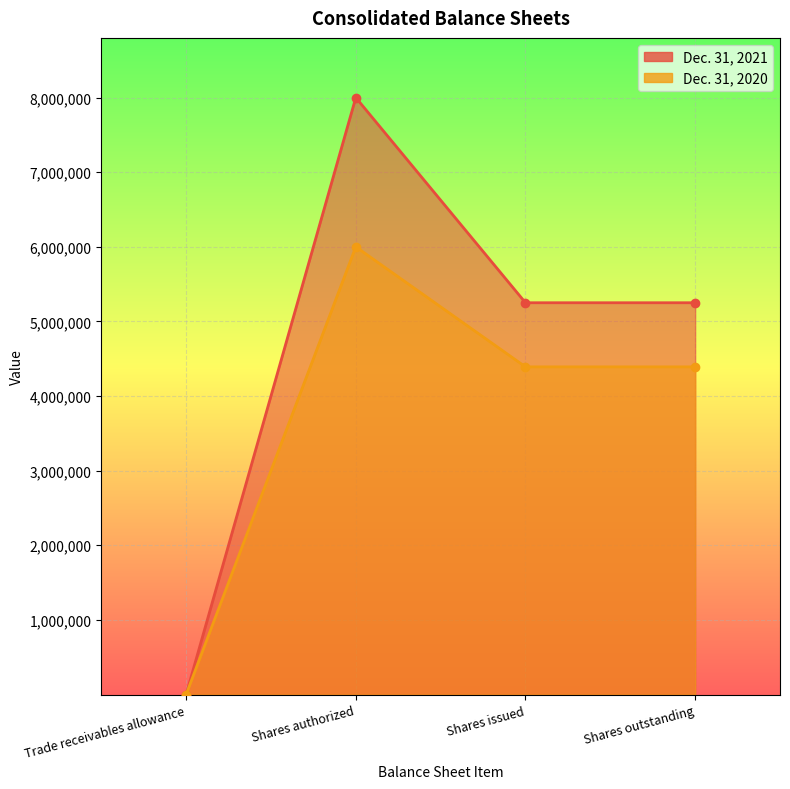

At which category does Dec. 31, 2021 reach its first local peak?

Shares authorized